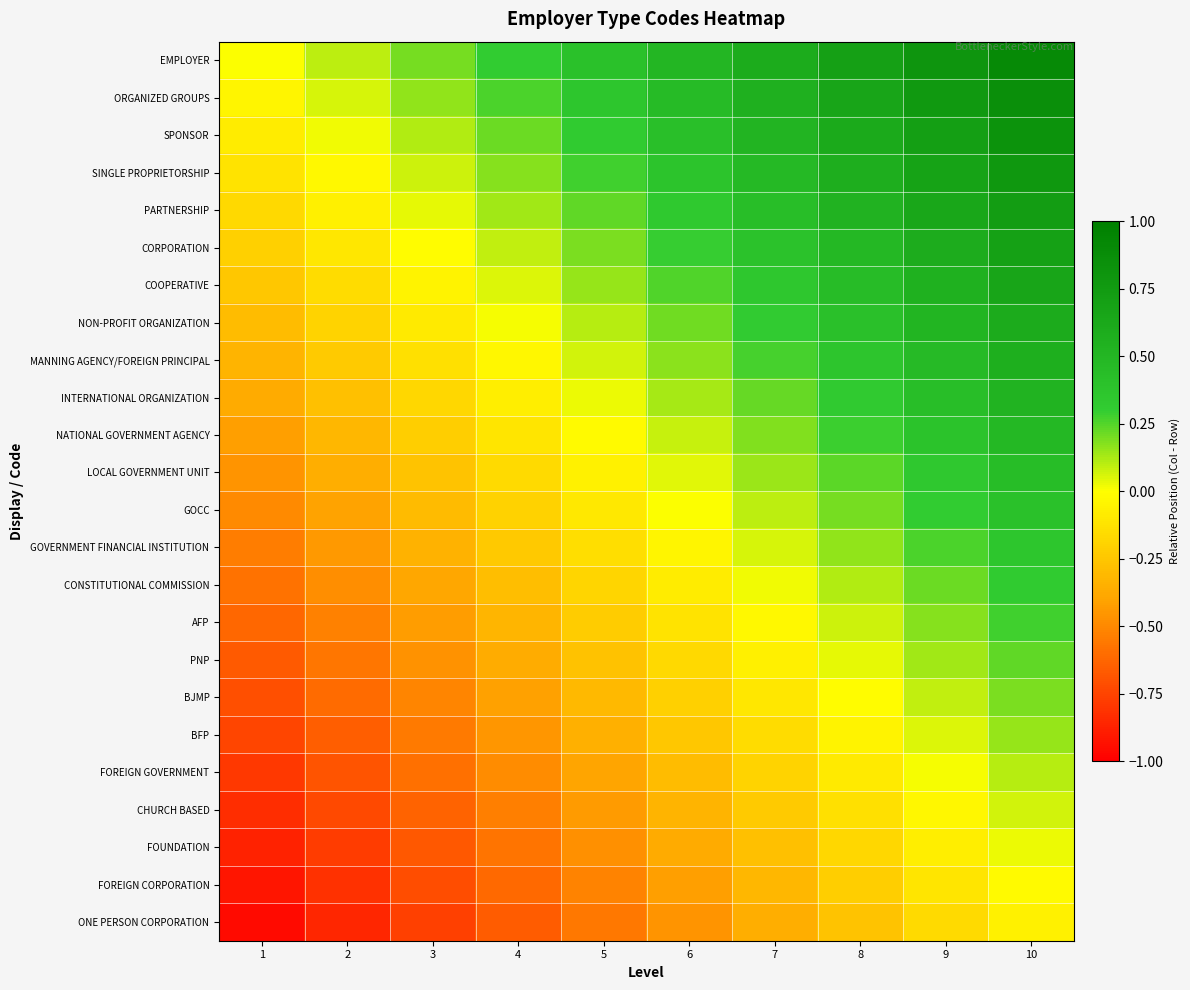

Which has a higher value, 5 or 9?

9